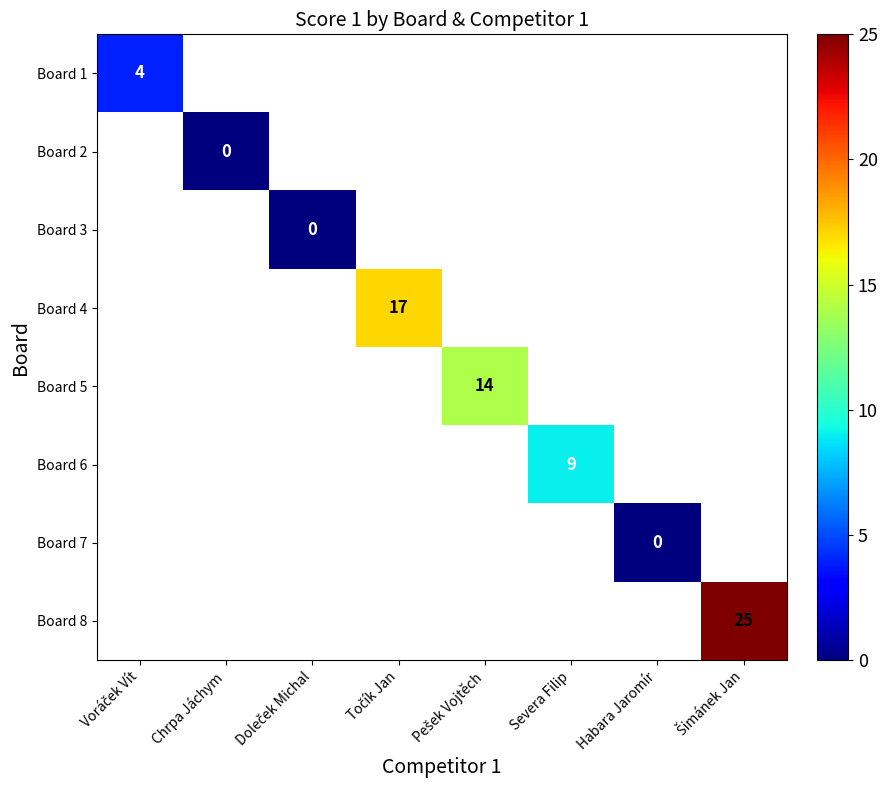

How many distinct data groups are displayed?

8